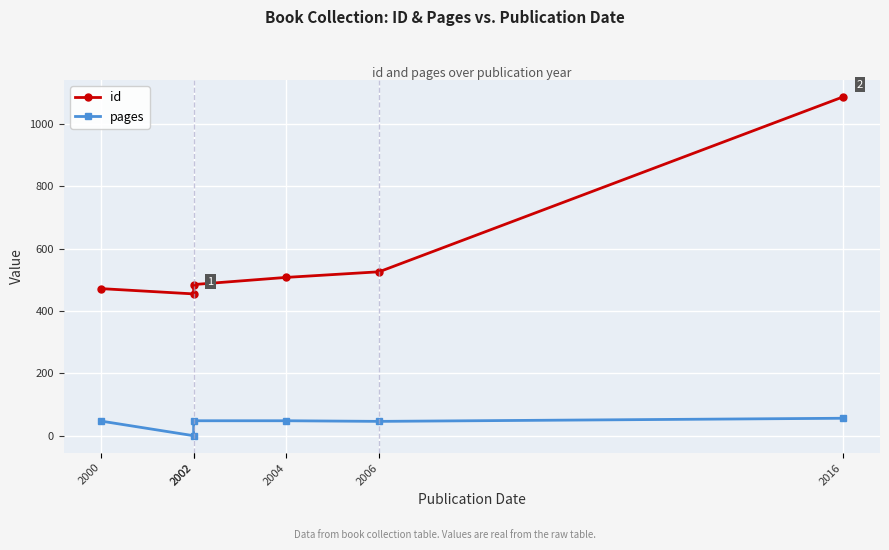

The id series shows 724 at 2002. True or false?

False